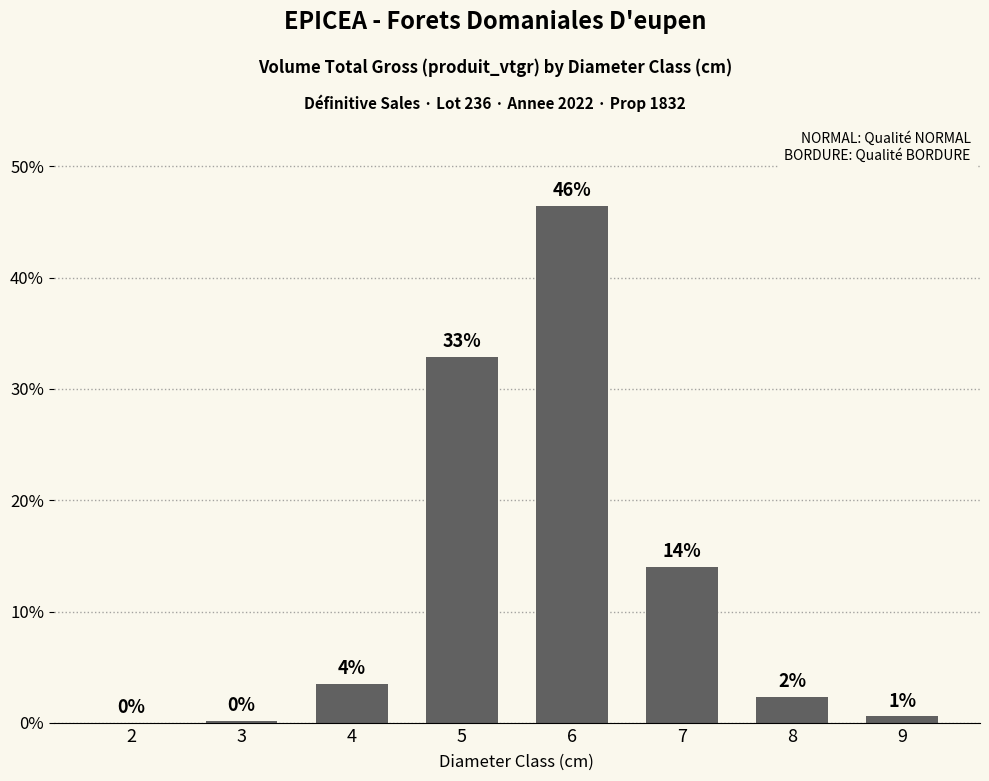

At which label is the value closest to 23?

7